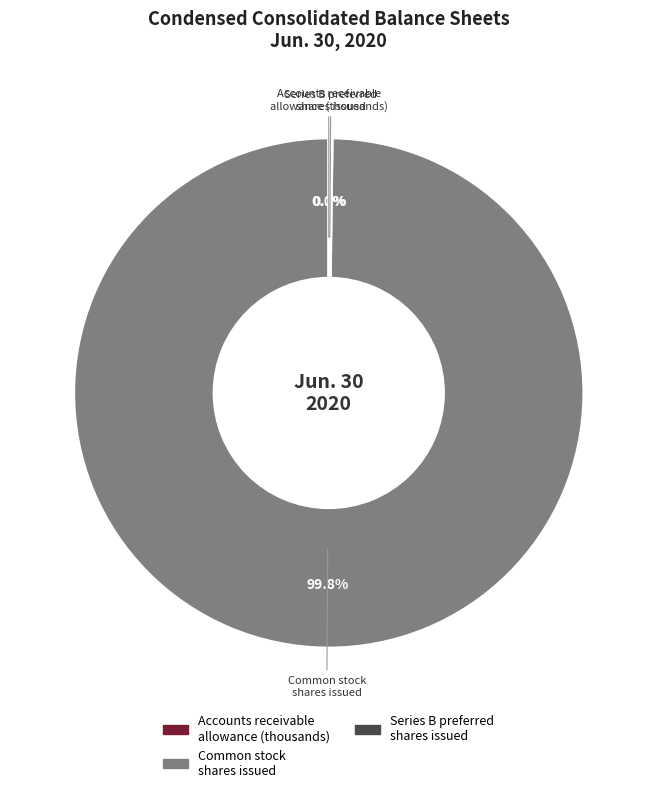

Is there a majority slice in this chart?

Yes